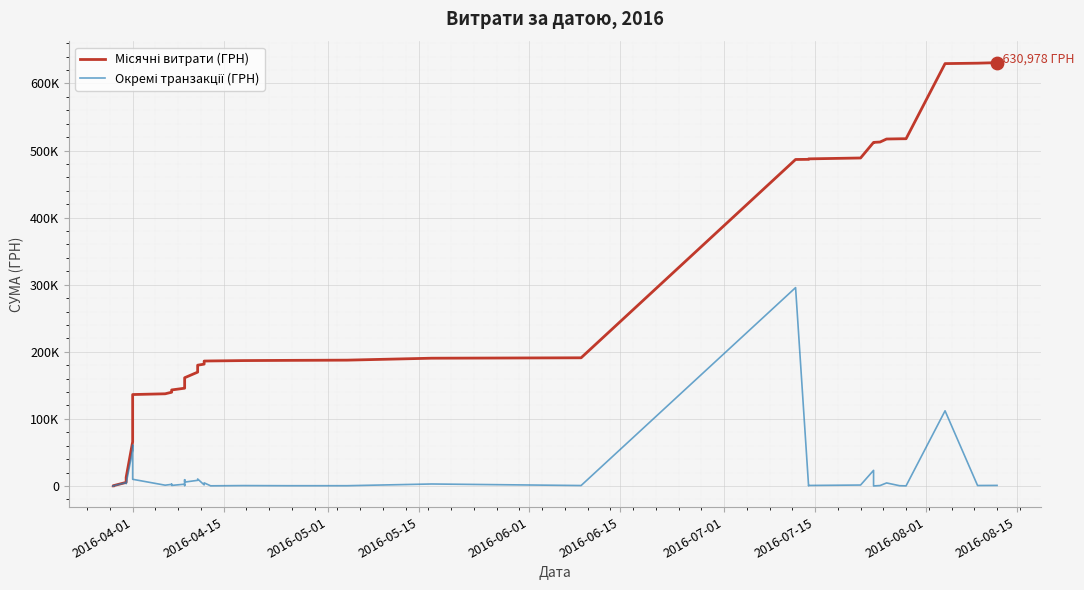

Which series reaches the maximum Y coordinate?

Місячні витрати (ГРН)